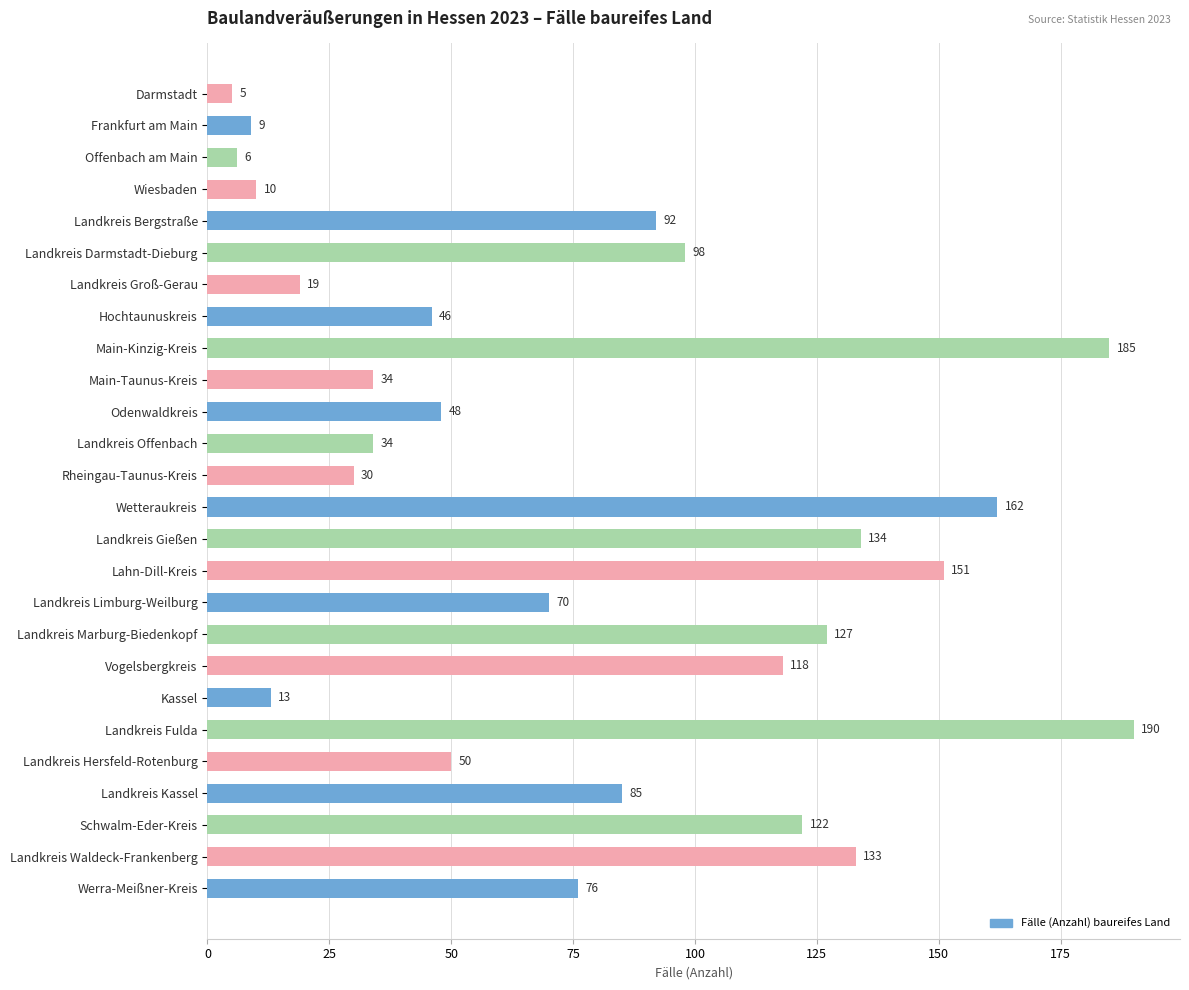

What is the difference between the second highest and minimum values?

180